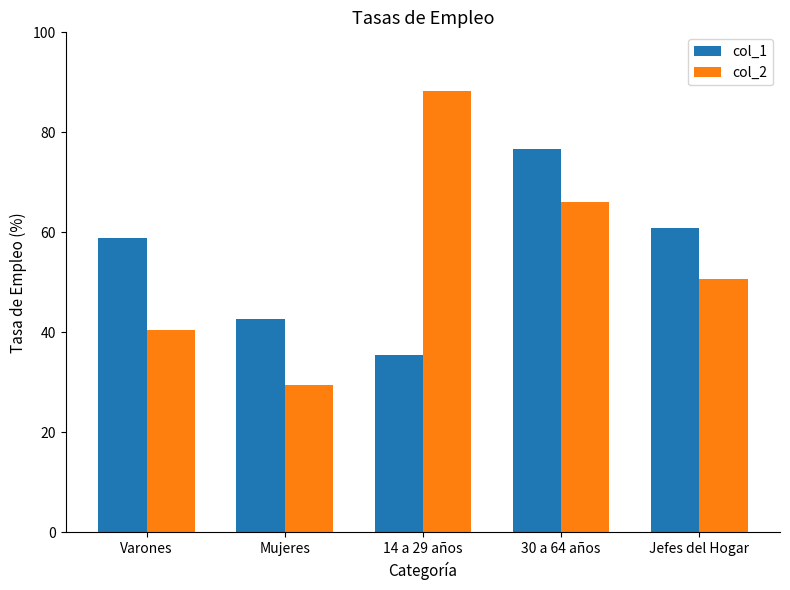

The col_1 series shows 92.2 at Varones. True or false?

False